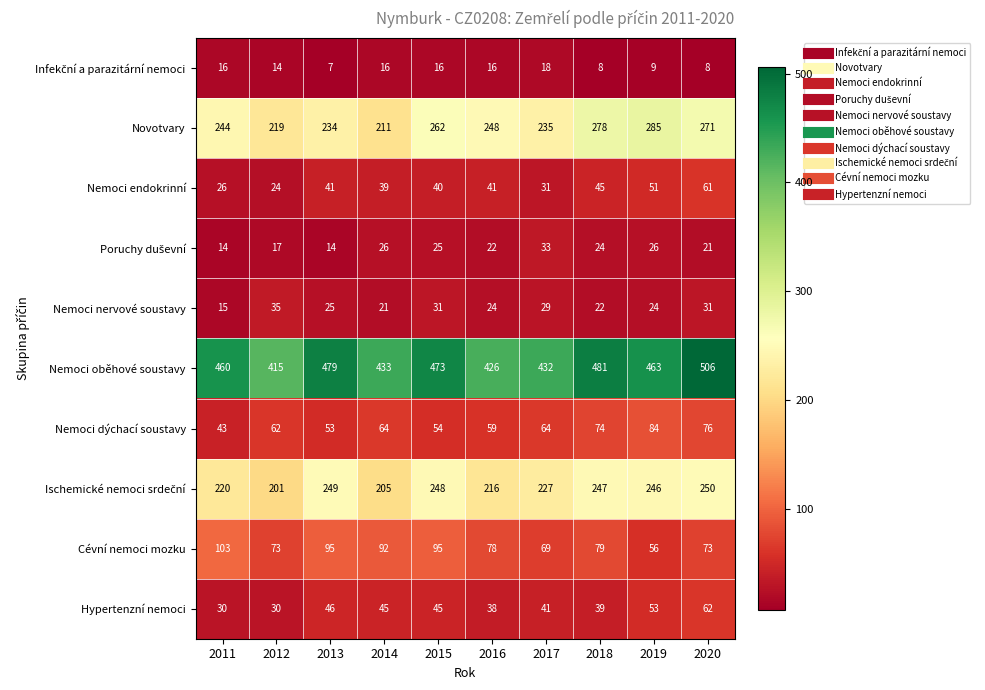

Which series has the largest range (max minus min)?

Nemoci oběhové soustavy